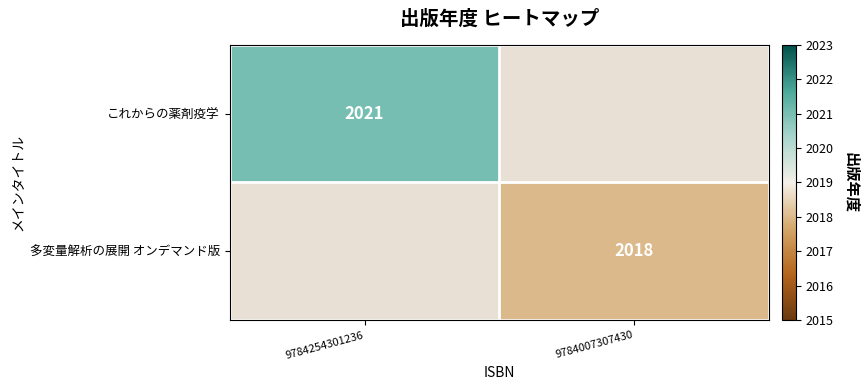

What is the minimum value shown in the chart?

2018.0